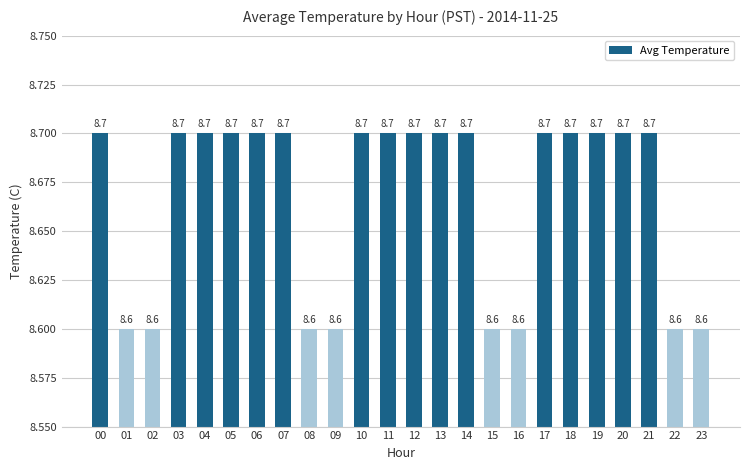

Does the chart contain stacked bars?

No